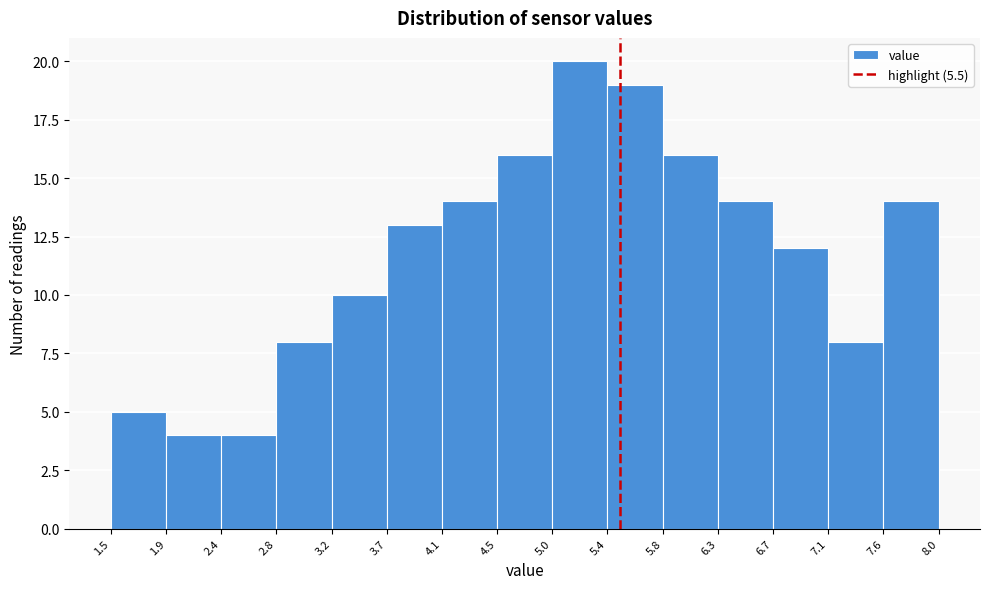

Reading left to right, transcribe this chart: for each bar, give the range it covers on the x-axis and its height. The values are not printed on the chart, so give them approximately, as read against the axis.

1.5 to 1.9: 5
1.9 to 2.4: 4
2.4 to 2.8: 4
2.8 to 3.2: 8
3.2 to 3.7: 10
3.7 to 4.1: 13
4.1 to 4.5: 14
4.5 to 5.0: 16
5.0 to 5.4: 20
5.4 to 5.8: 19
5.8 to 6.3: 16
6.3 to 6.7: 14
6.7 to 7.1: 12
7.1 to 7.6: 8
7.6 to 8.0: 14